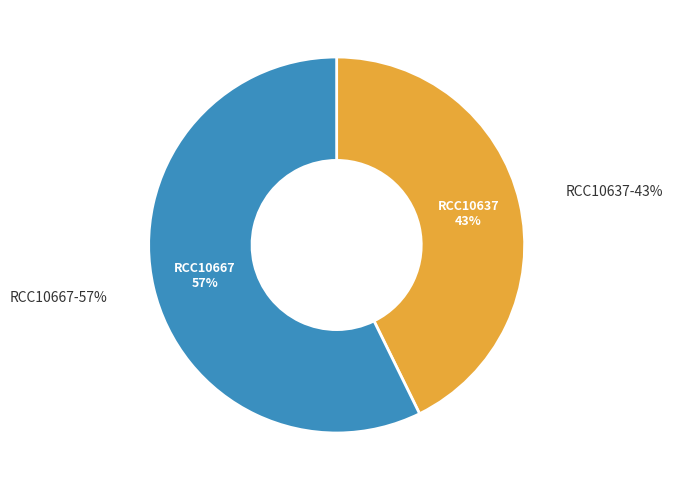

True or false: RCC10667 accounts for 57% of the total.

True